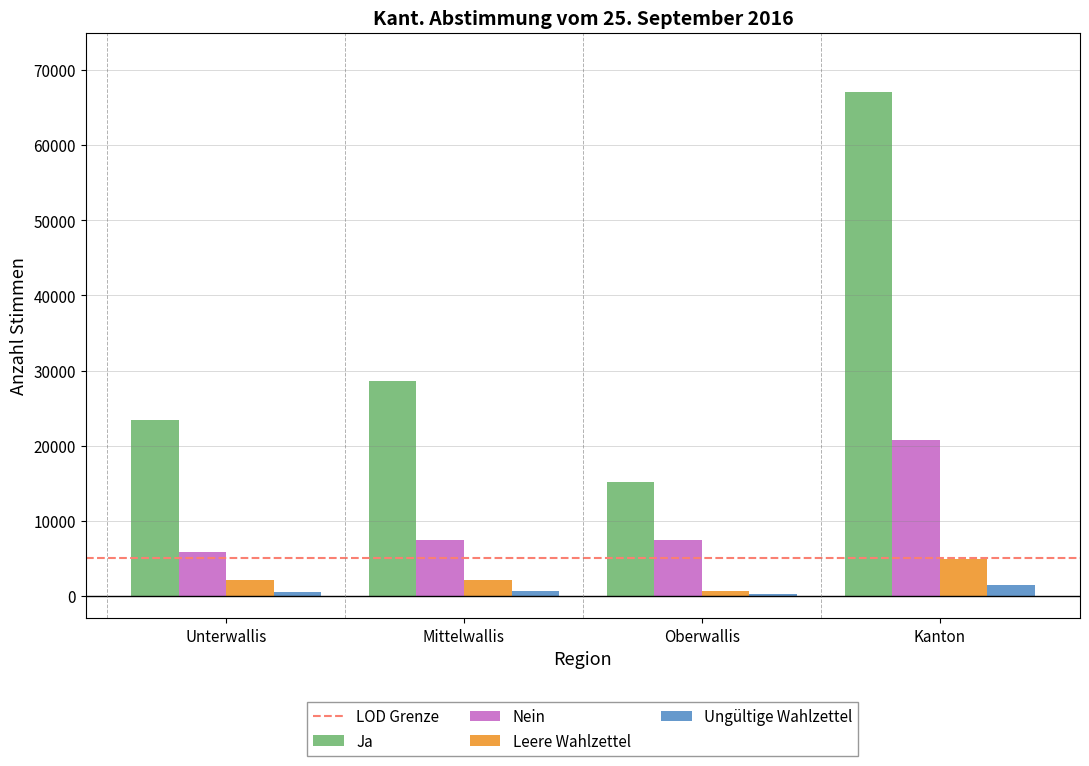

What is the minimum value for Leere Wahlzettel?

622